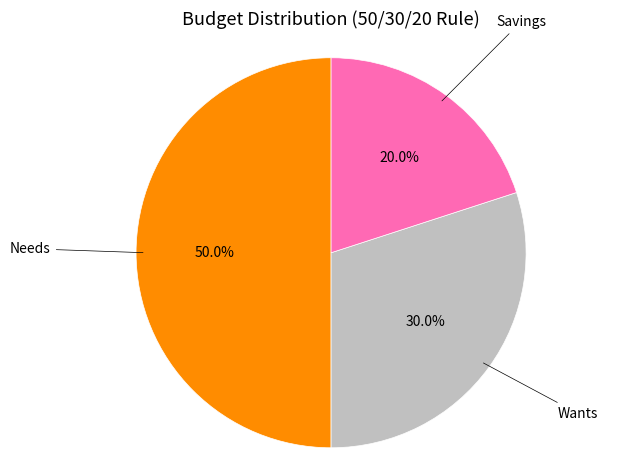

How many slices are in this pie chart?

3